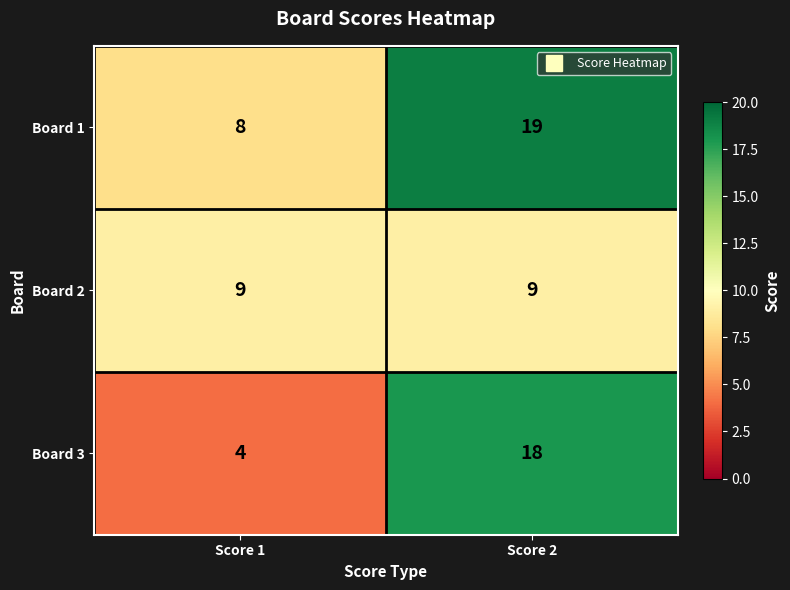

Which series has the largest total across all categories?

Board 1